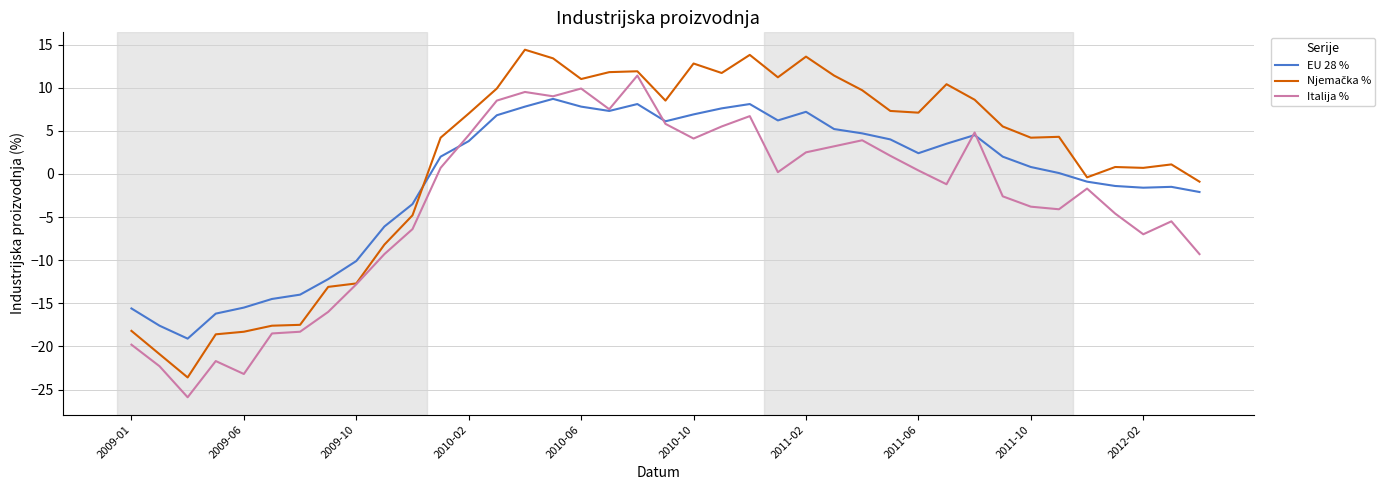

What is the lowest value of the EU 28 % series?

-19.1